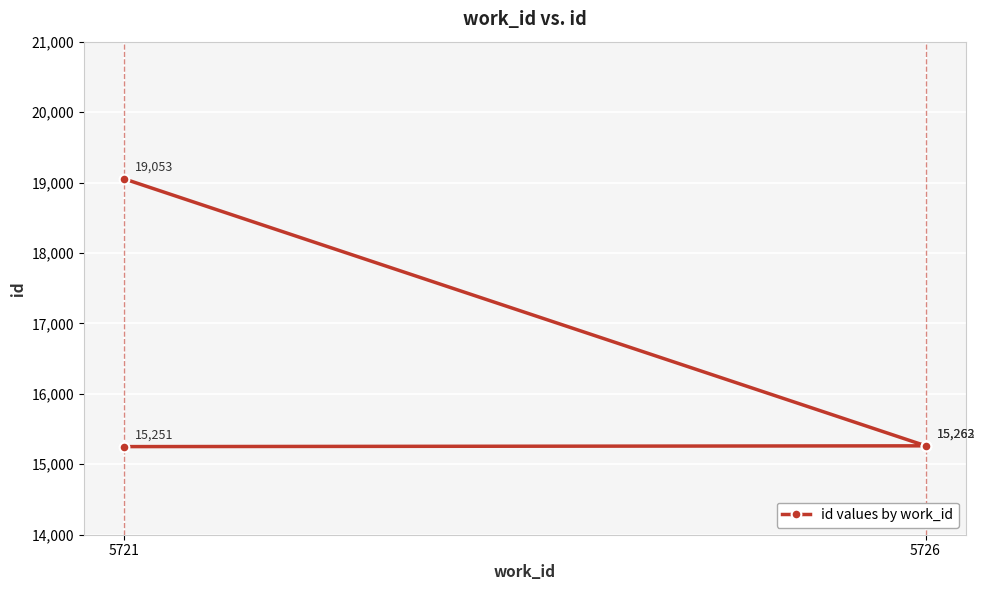

Which label corresponds to the smallest value in the chart?

5721